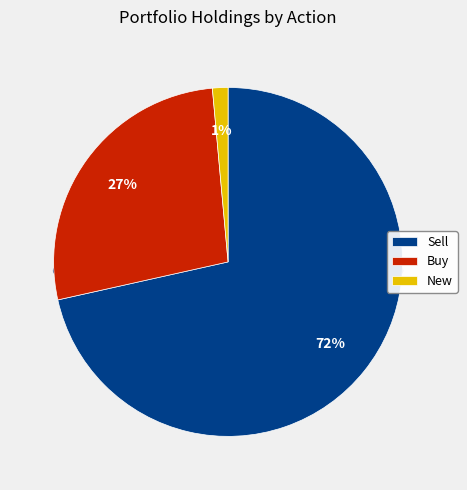

Is GOOG the majority of the pie?

Yes